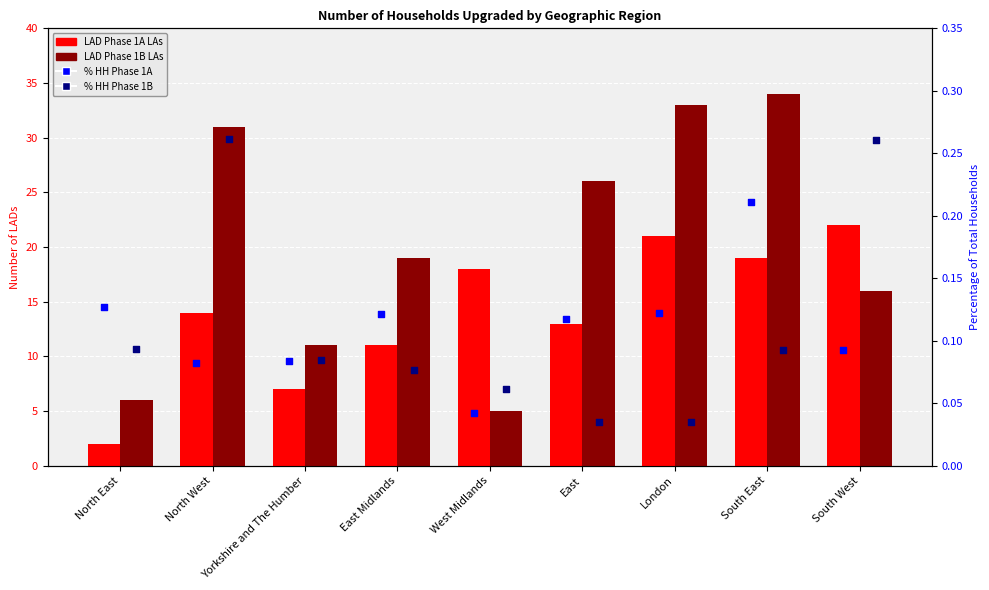

Which series reaches the maximum Y coordinate?

LAD Phase 1B LAs